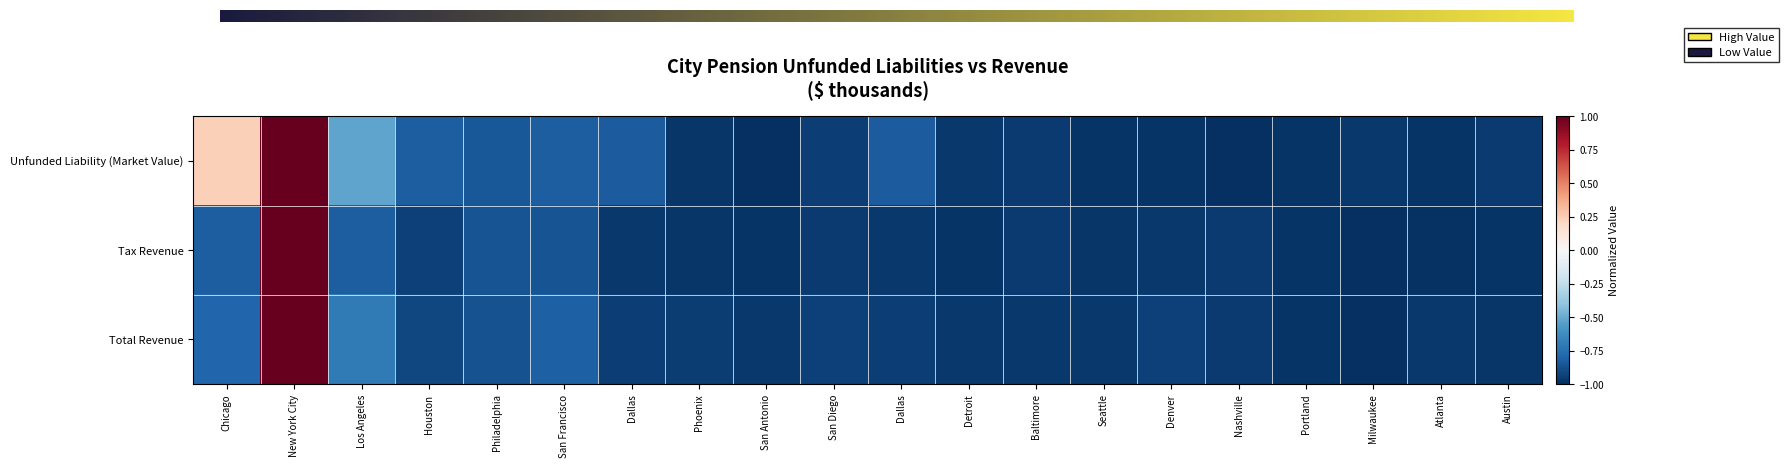

How many negative values does the Unfunded Liability (Market Value) series have?

18